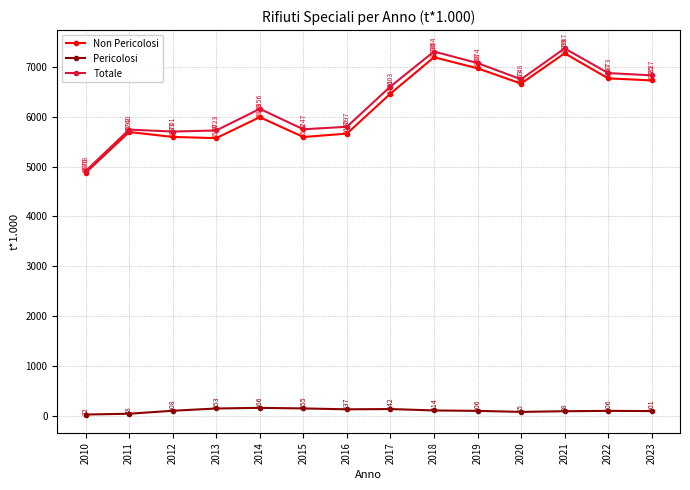

List the series in order of their peak value, highest first.

Totale, Non Pericolosi, Pericolosi